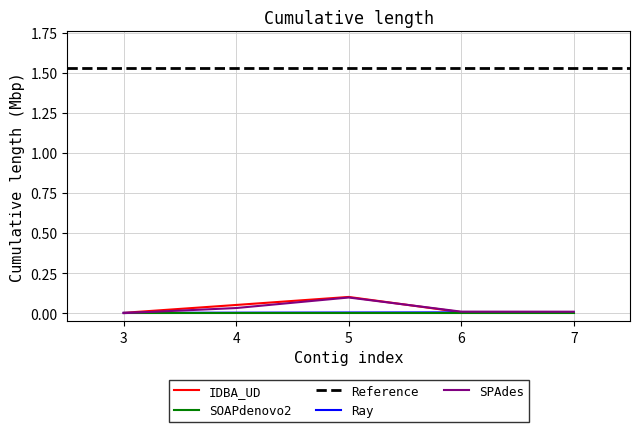

Is the value of IDBA_UD at 5 greater than the value of SOAPdenovo2 at 7?

Yes